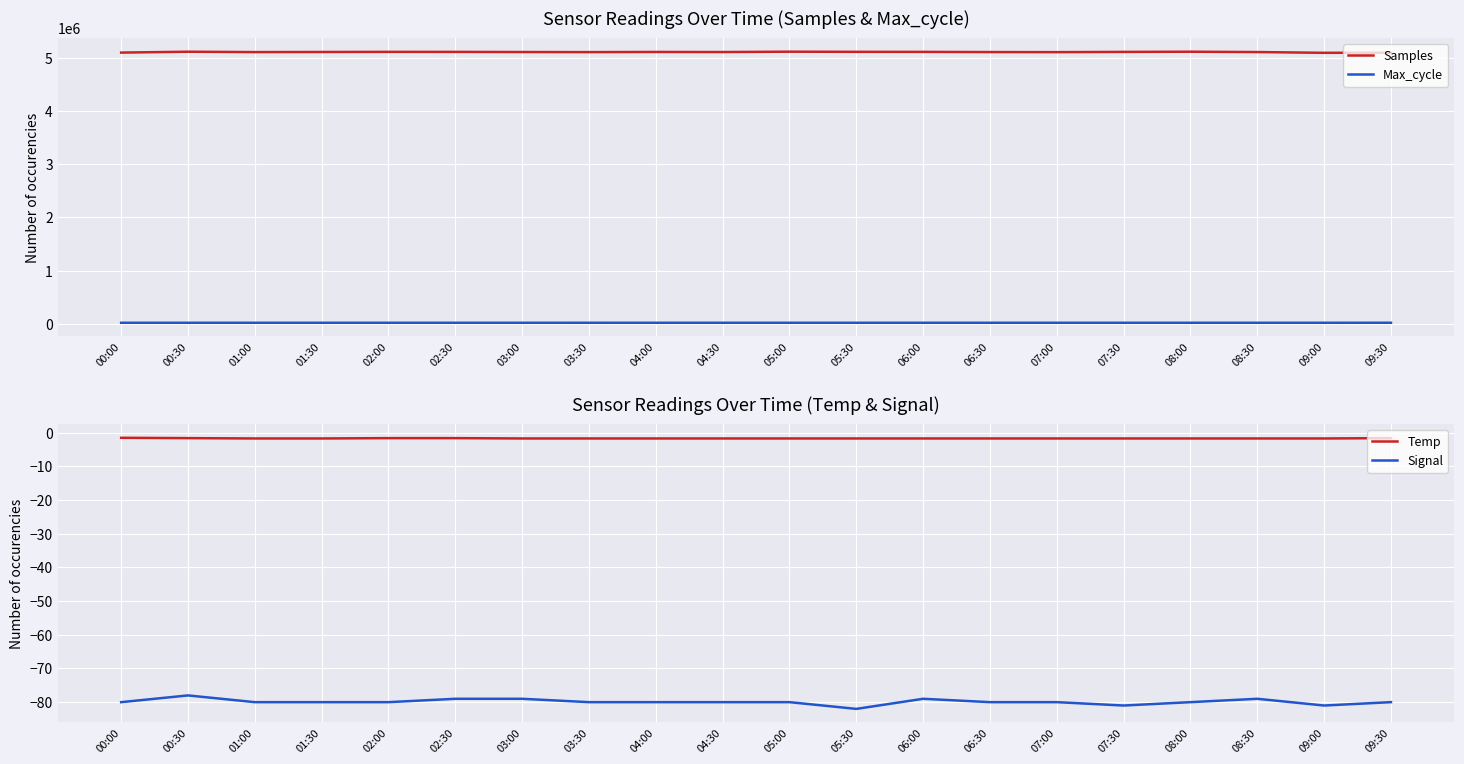

List the labels in order of Temp value, largest first.

00:00, 00:30, 02:00, 02:30, 09:30, 01:00, 01:30, 03:00, 03:30, 04:00, 04:30, 05:00, 05:30, 06:00, 06:30, 07:00, 07:30, 08:00, 08:30, 09:00